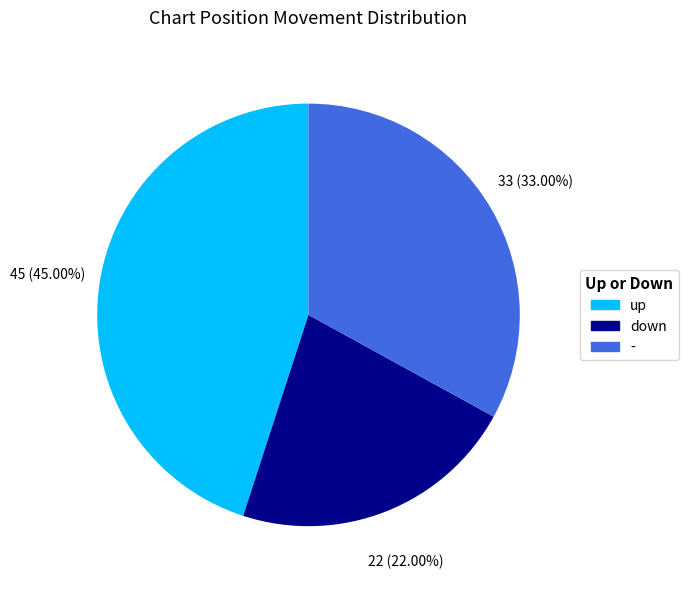

Approximately how many times larger is the value at - compared to up?

0.7